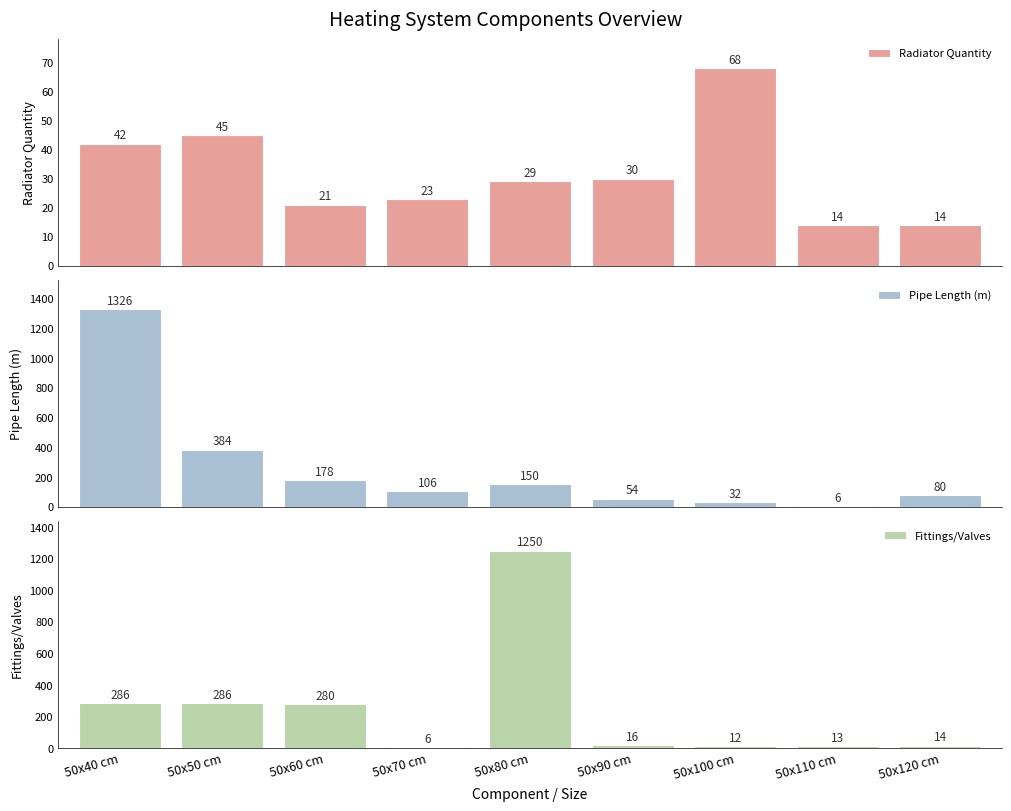

Rank the series at 50x50 cm from highest to lowest value.

Pipe Length (m), Fittings/Valves, Radiator Quantity